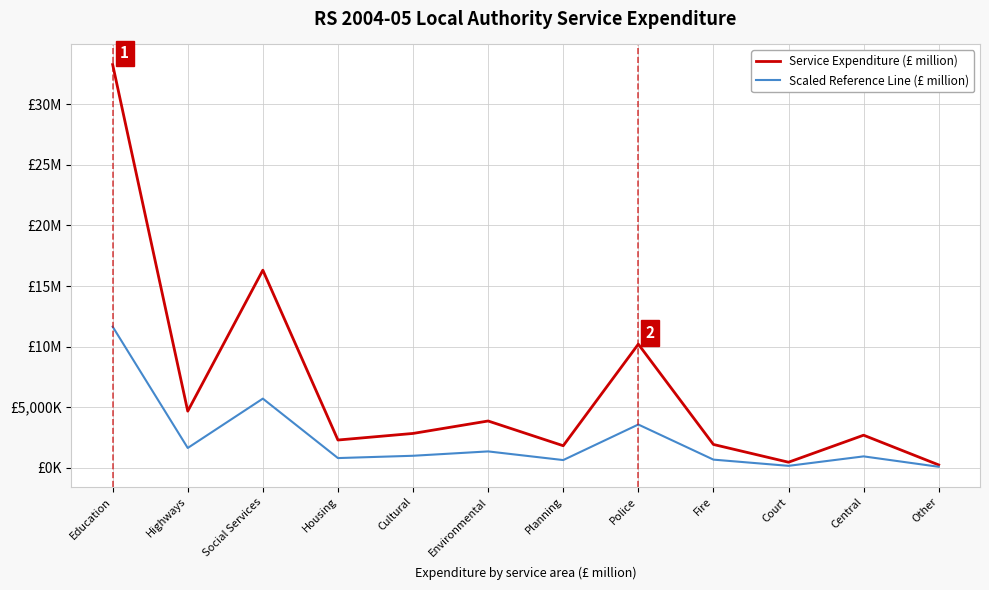

What is the difference between the highest and lowest values at Housing?

1489.6